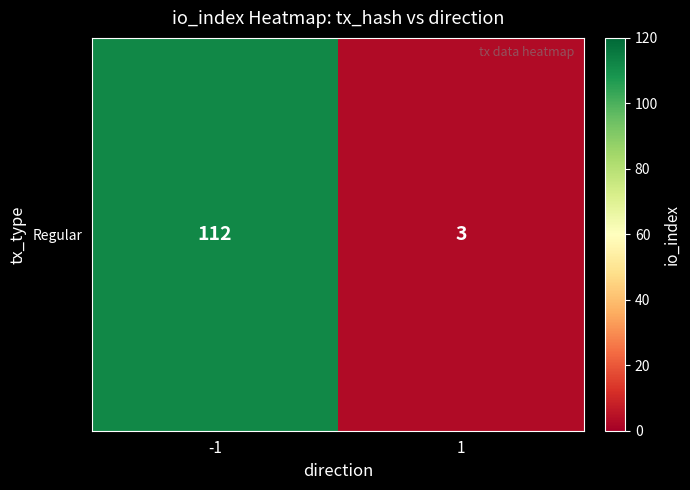

At which category does the chart reach its peak across all series?

-1